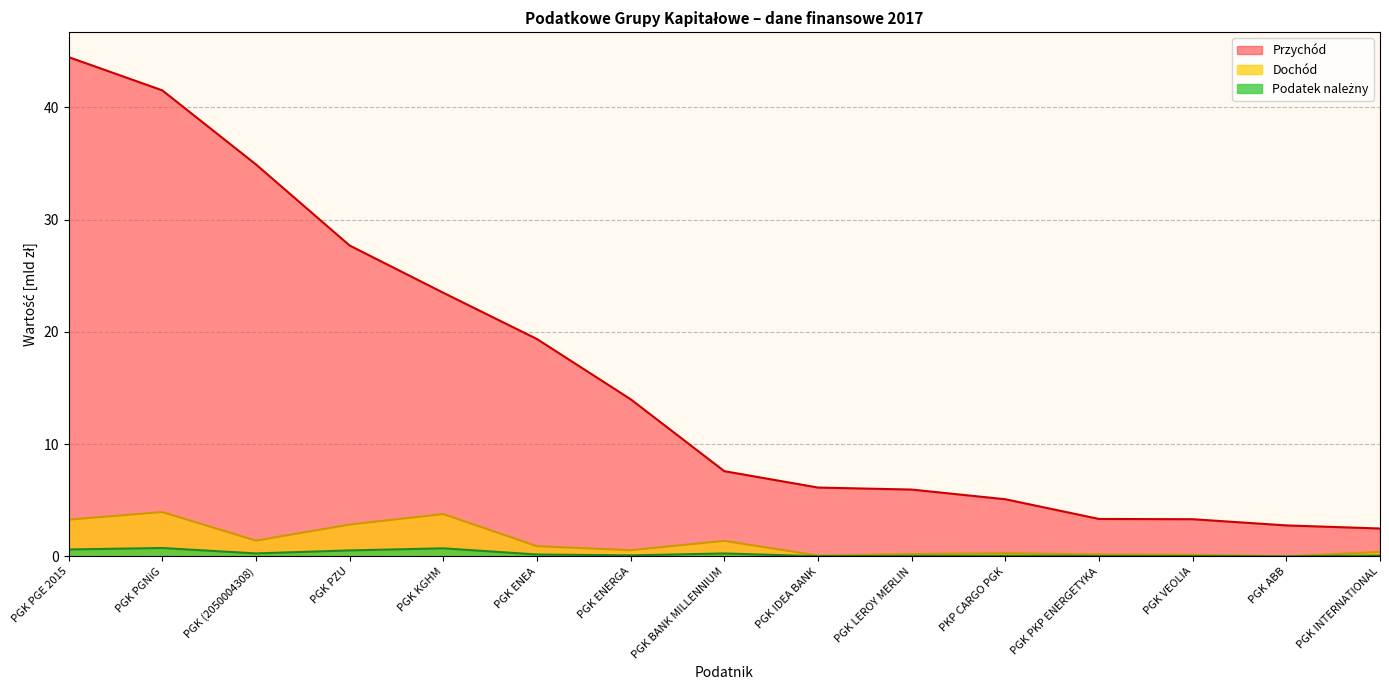

Reading right to left, list all the values displayed in this chart.

Przychód: PGK INTERNATIONAL=2.5	PGK ABB=2.8	PGK VEOLIA=3.3	PGK PKP ENERGETYKA=3.3	PKP CARGO PGK=5.1	PGK LEROY MERLIN=6.0	PGK IDEA BANK=6.1	PGK BANK MILLENNIUM=7.6	PGK ENERGA=14.0	PGK ENEA=19.4	PGK KGHM=23.5	PGK PZU=27.7	PGK (2050004308)=34.9	PGK PGNiG=41.5	PGK PGE 2015=44.5
Dochód: PGK INTERNATIONAL=0.4	PGK ABB=0.0	PGK VEOLIA=0.1	PGK PKP ENERGETYKA=0.2	PKP CARGO PGK=0.3	PGK LEROY MERLIN=0.2	PGK IDEA BANK=0.1	PGK BANK MILLENNIUM=1.4	PGK ENERGA=0.6	PGK ENEA=0.9	PGK KGHM=3.8	PGK PZU=2.8	PGK (2050004308)=1.4	PGK PGNiG=4.0	PGK PGE 2015=3.3
Podatek należny: PGK INTERNATIONAL=0.1	PGK ABB=0.0	PGK VEOLIA=0.0	PGK PKP ENERGETYKA=0.0	PKP CARGO PGK=0.1	PGK LEROY MERLIN=0.0	PGK IDEA BANK=0.0	PGK BANK MILLENNIUM=0.3	PGK ENERGA=0.1	PGK ENEA=0.2	PGK KGHM=0.7	PGK PZU=0.5	PGK (2050004308)=0.3	PGK PGNiG=0.7	PGK PGE 2015=0.6